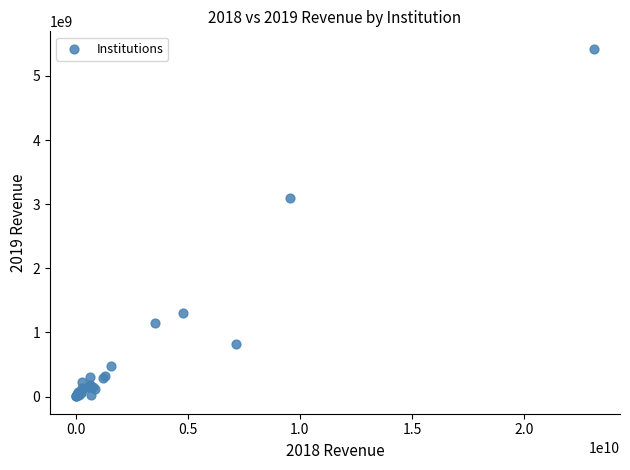

What Y value in the scatter plot is closest to 2714557994?

3099996053.4